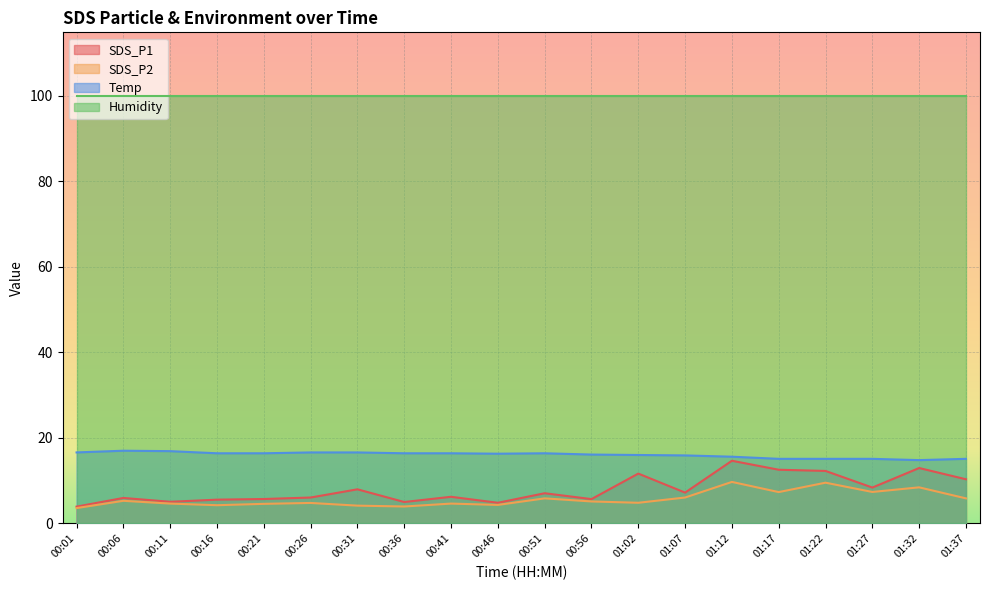

How many values in the Temp series exceed 16?

12